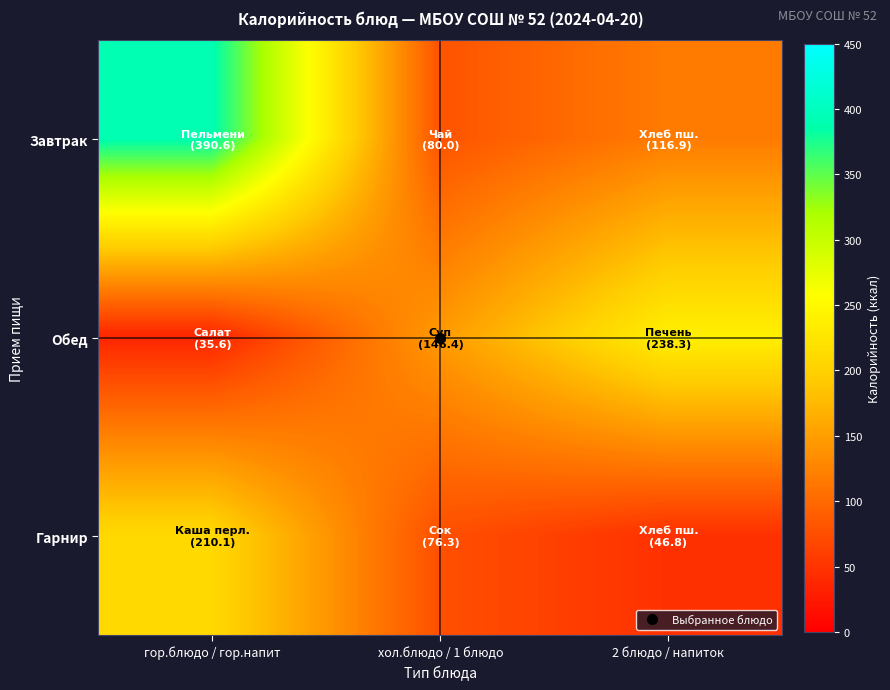

Rank the series at хол.блюдо / 1 блюдо from highest to lowest value.

Обед, Завтрак, Гарнир